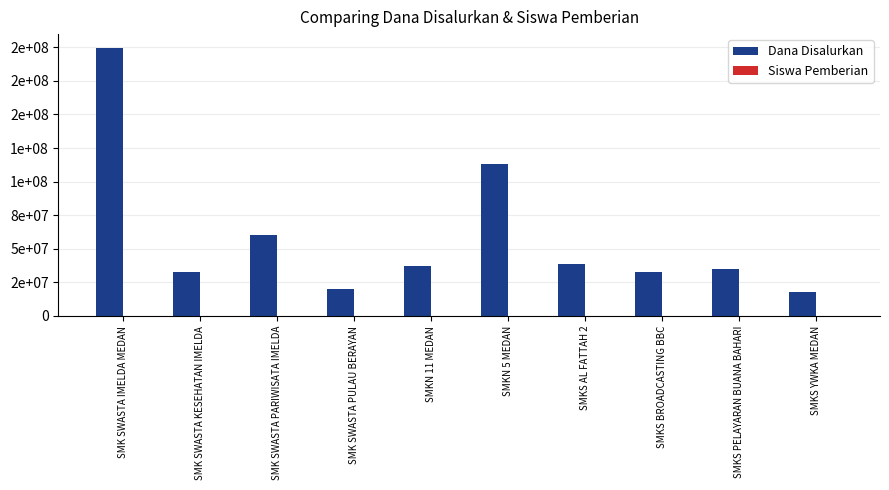

Between SMK SWASTA IMELDA MEDAN and SMK SWASTA KESEHATAN IMELDA, which series saw the biggest shift?

Dana Disalurkan